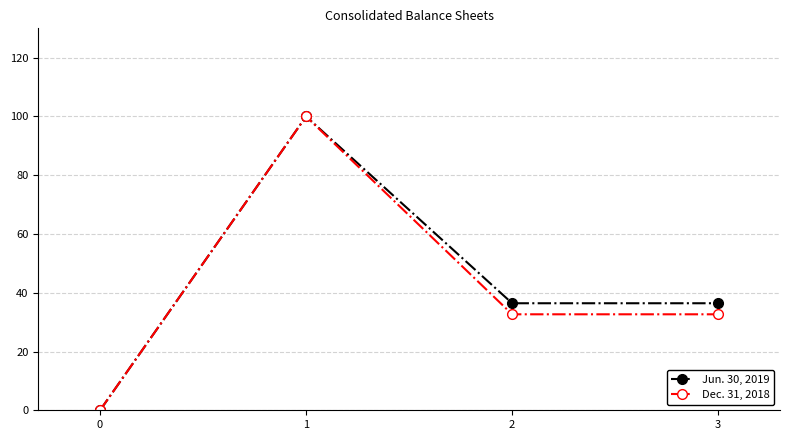

How many lines are shown in the chart?

2